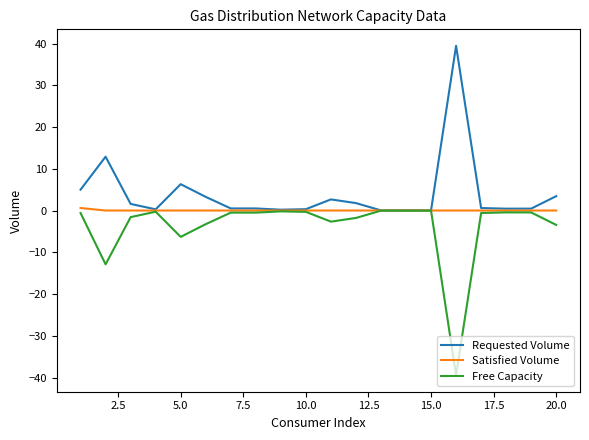

What is the minimum value shown in the chart?

-39.5